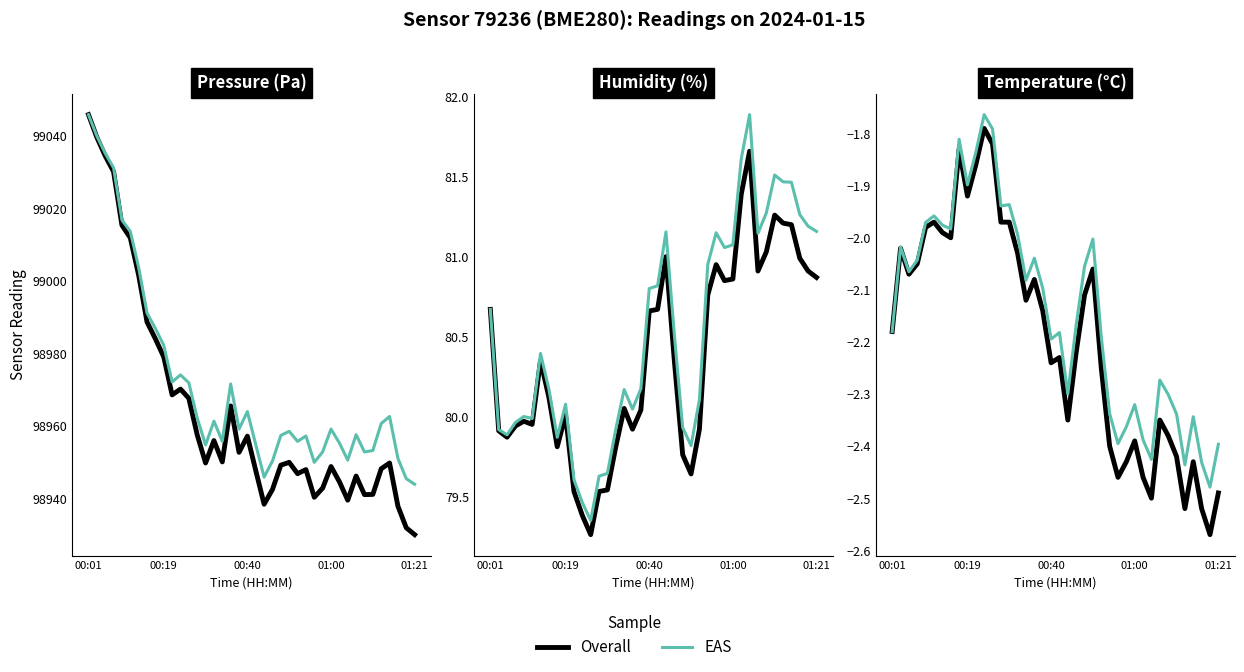

Between 25 and 29, which series saw the biggest shift?

Overall